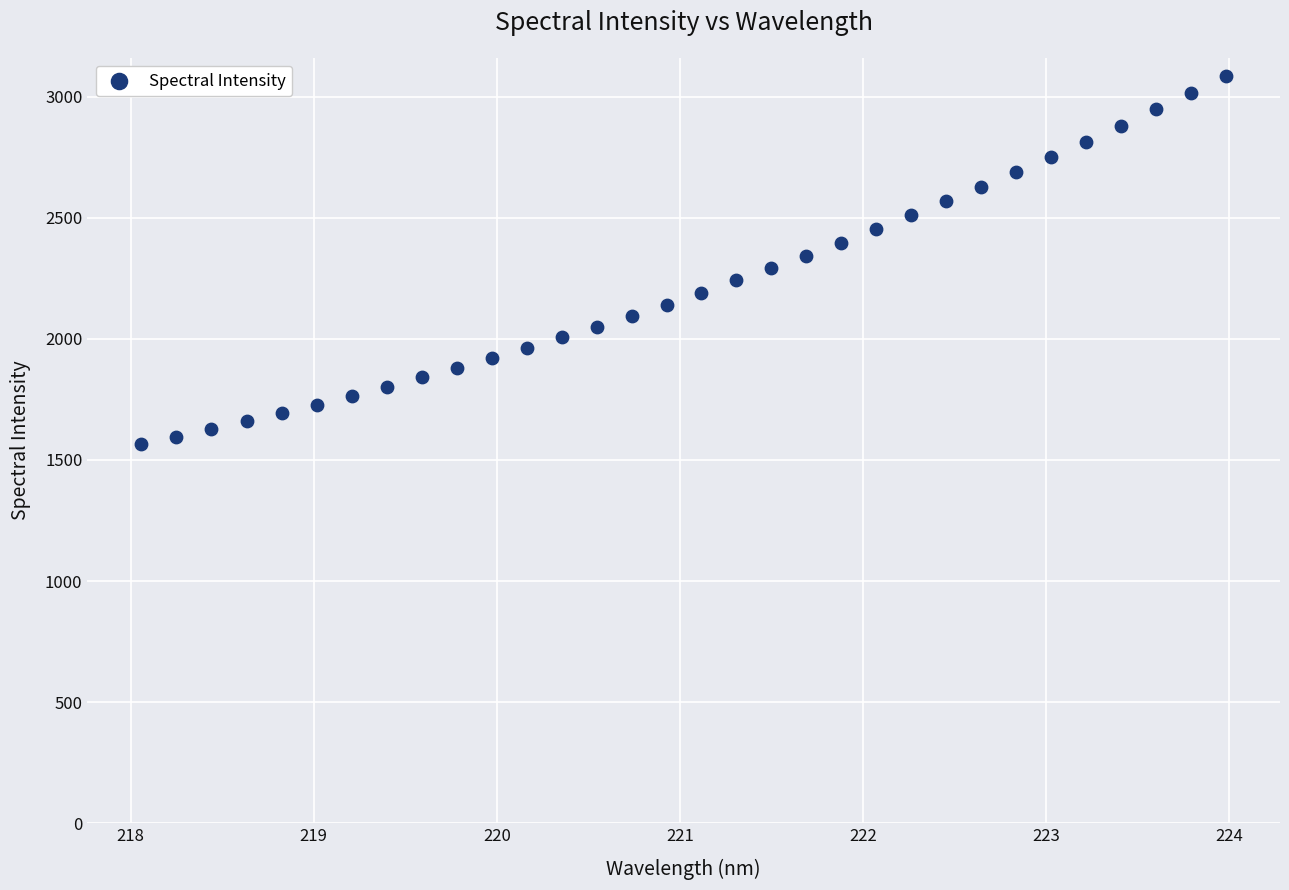

What is the range of X values (max minus min)?

5.9